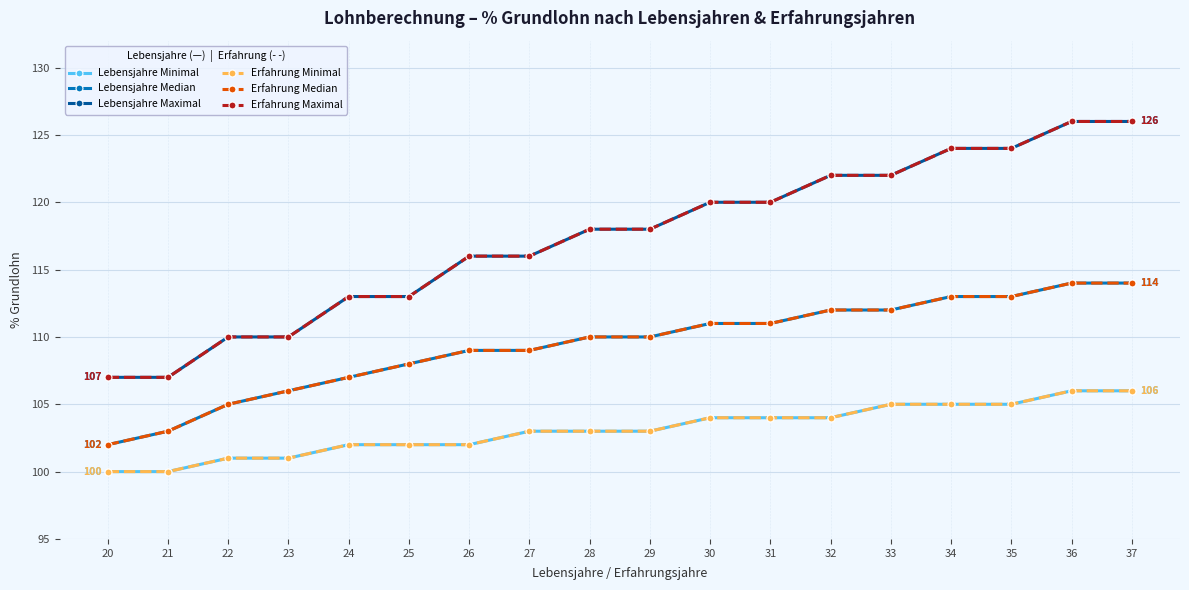

Does the chart have visible grid lines?

Yes